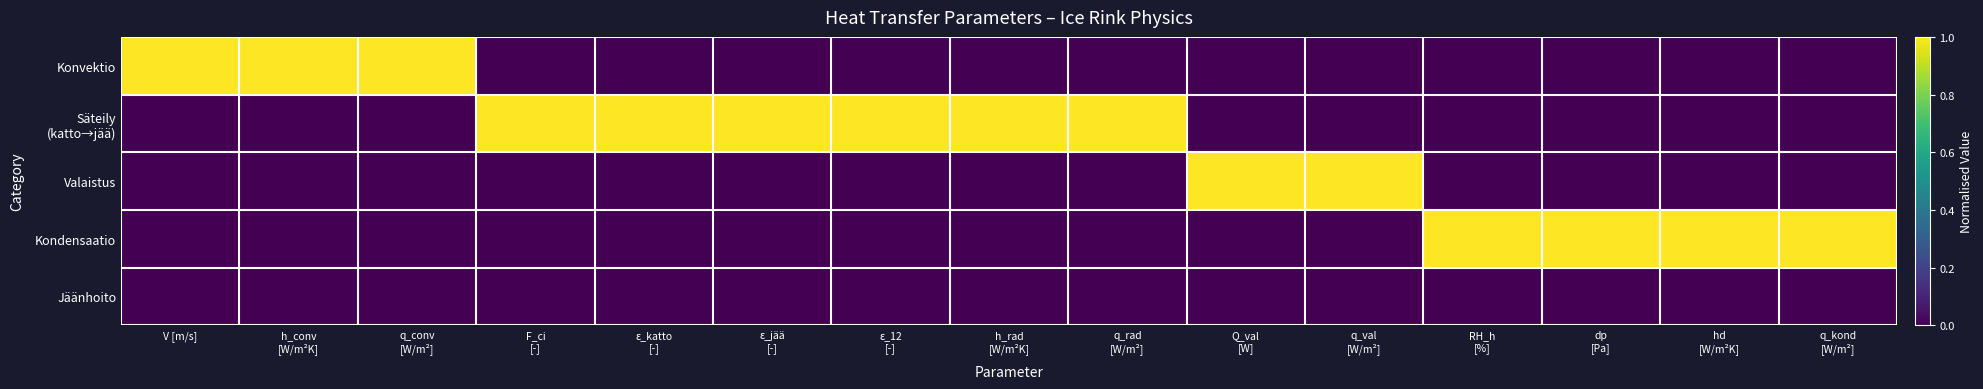

At which category is the sum across all series the highest?

V [m/s]